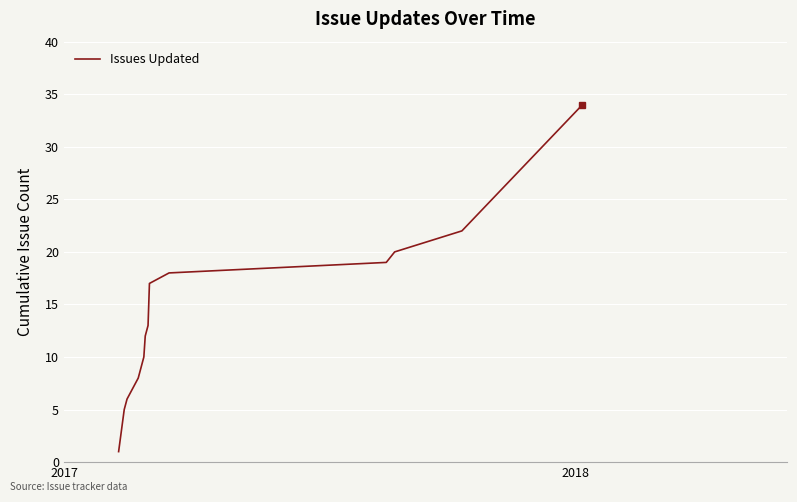

What is the maximum value shown in the chart?

34